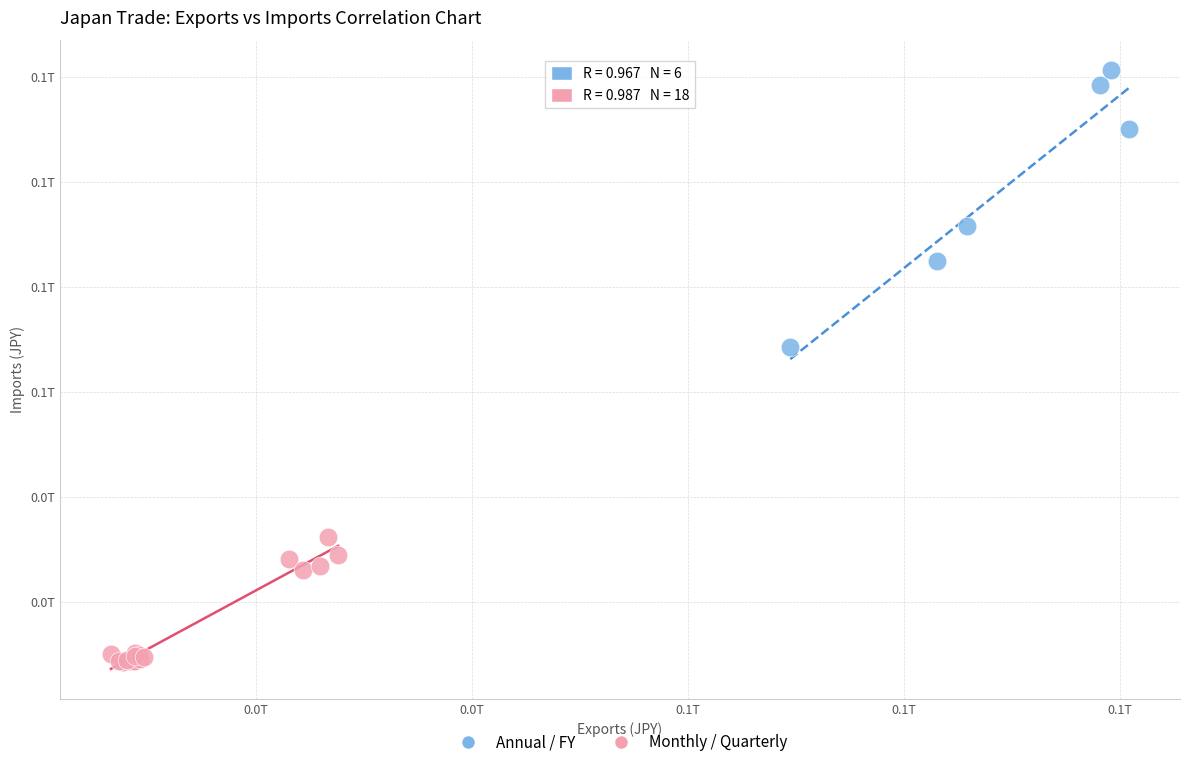

Which series reaches the maximum Y coordinate?

Annual / FY